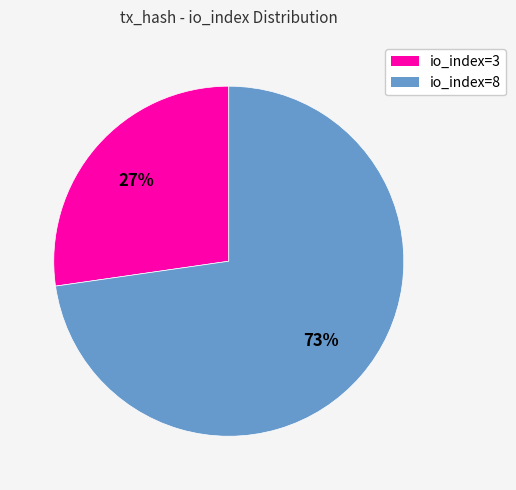

To the nearest percent, what percentage of the pie is io_index=3?

27%